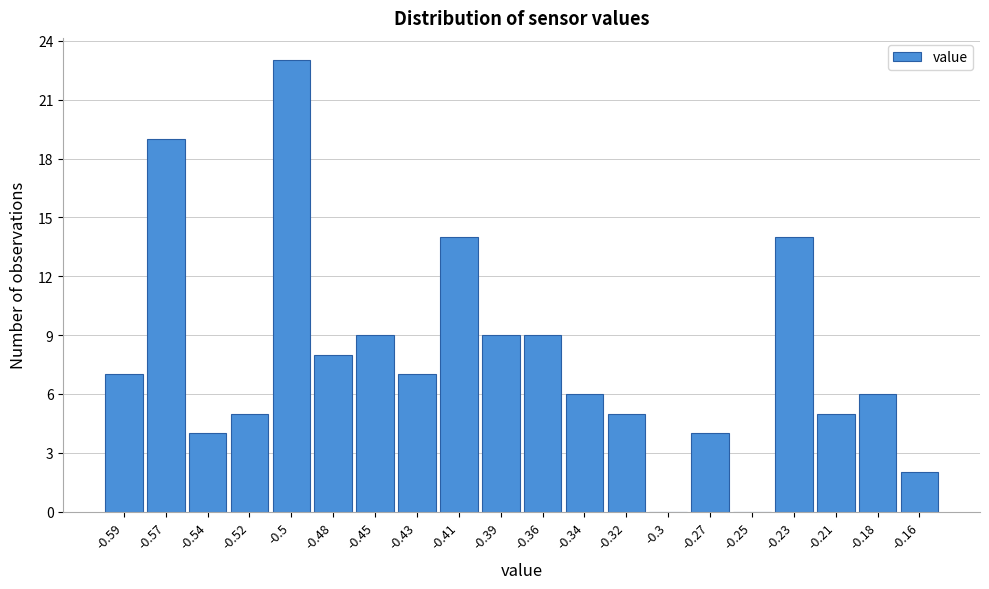

Which range on the x-axis has the tallest bar?

-0.510 to -0.485